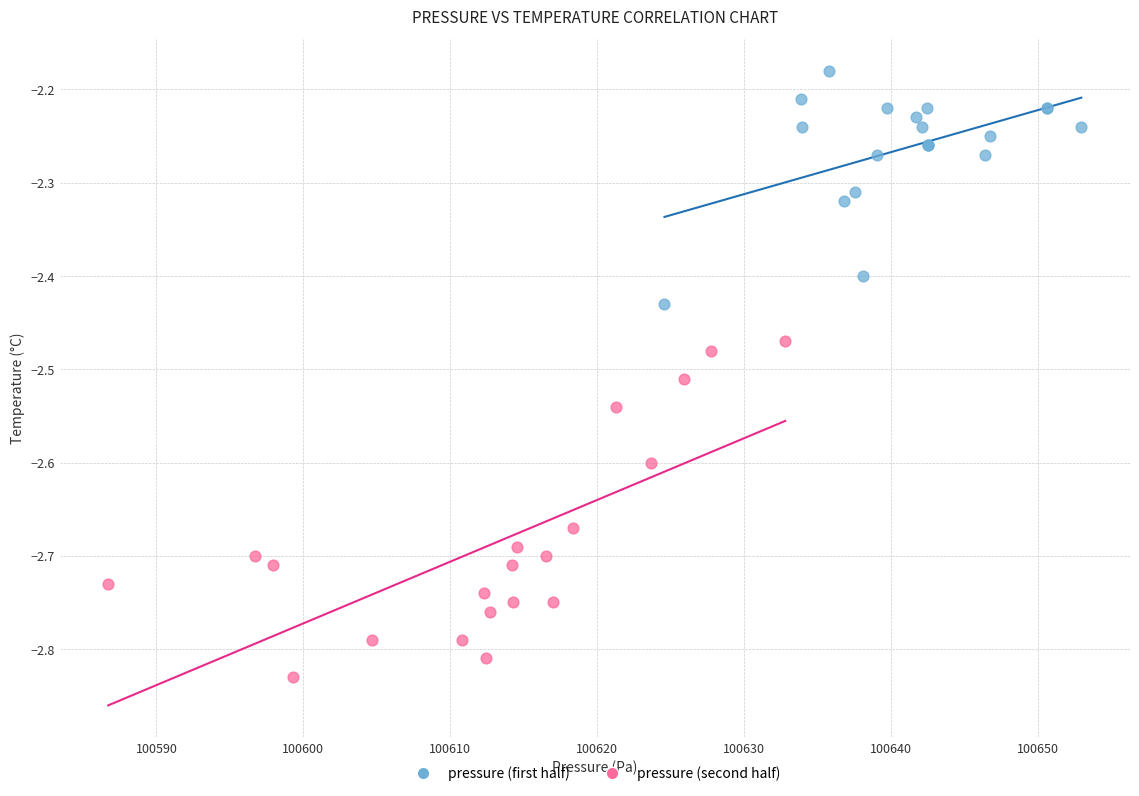

What are all the series names shown in the legend?

pressure (first half), pressure (second half)